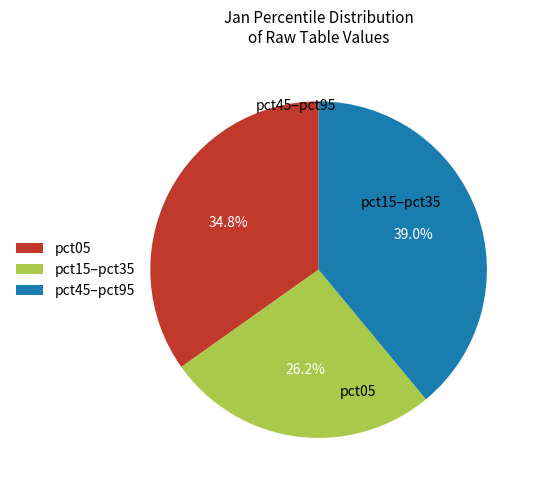

Rank the categories by value from highest to lowest.

pct45–pct95, pct05, pct15–pct35